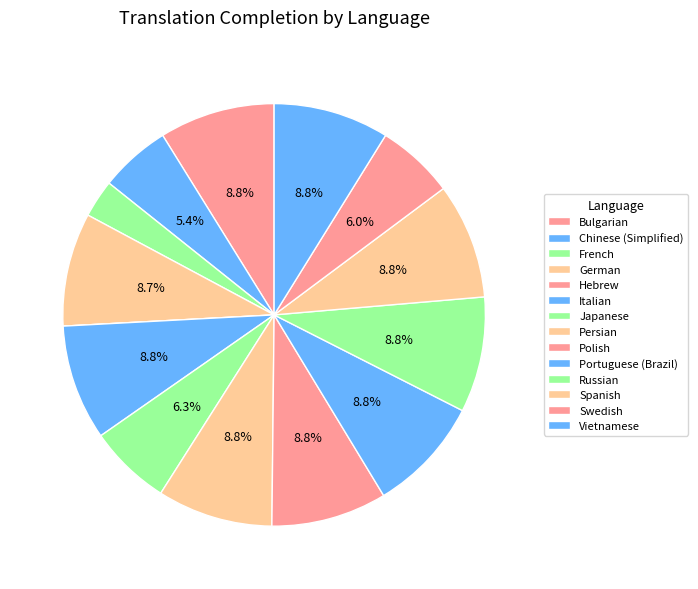

To the nearest percent, what is the average slice percentage?

7%